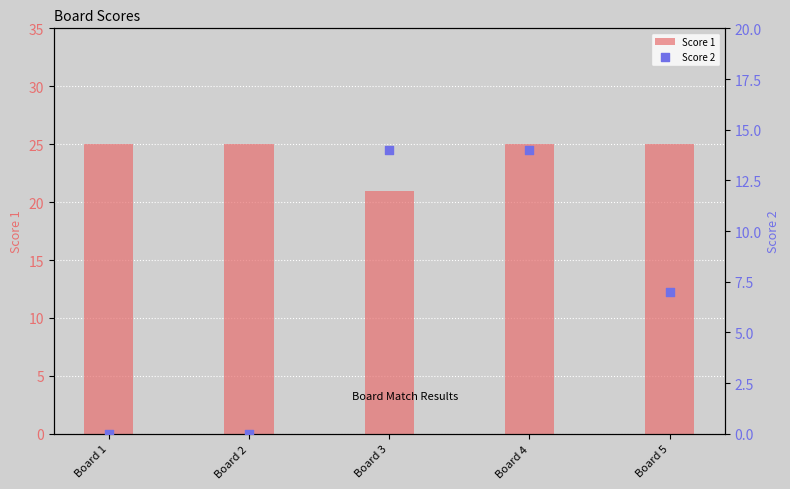

Which series contains the highest Y value?

Score 1